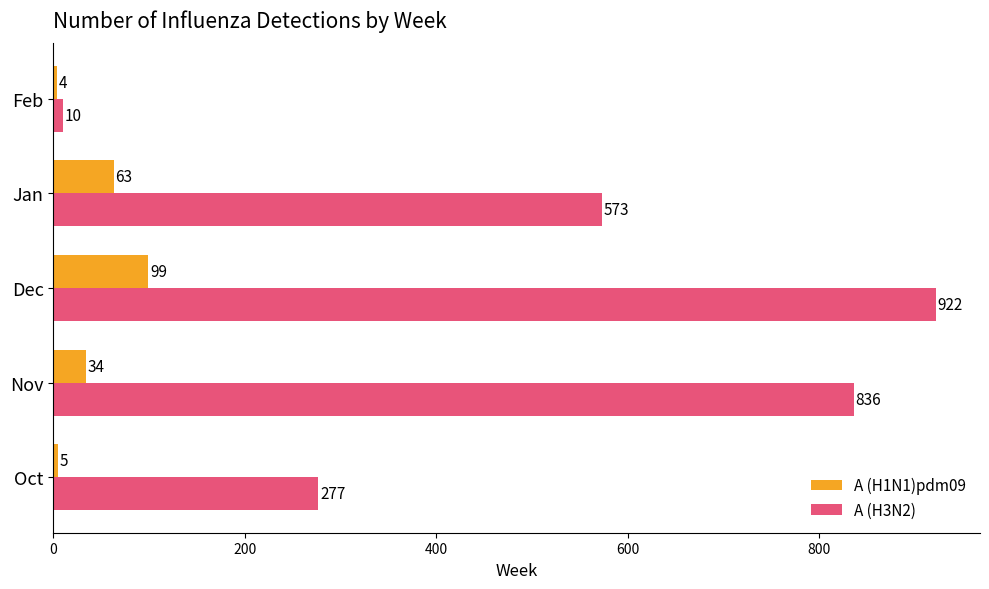

At which category is the sum across all series the highest?

Dec